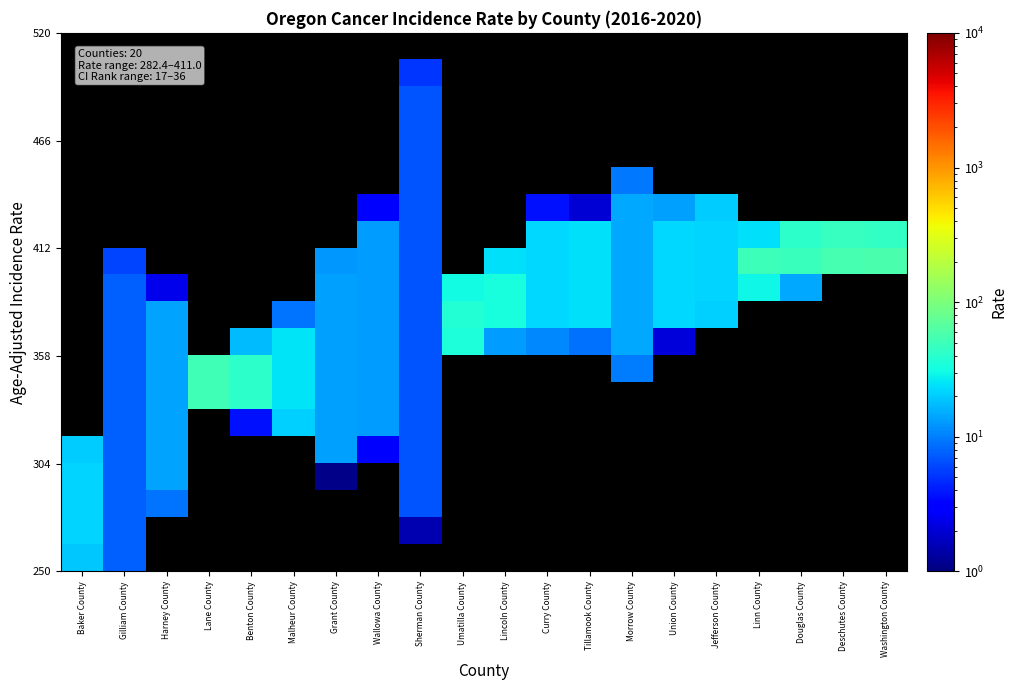

At how many categories does at least one series exceed 45?

5